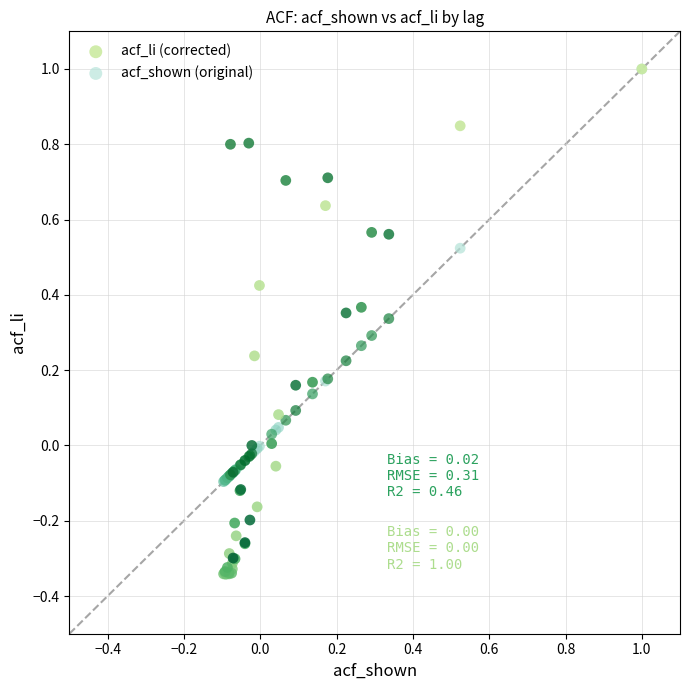

Which series reaches the minimum Y coordinate?

acf_li (corrected)